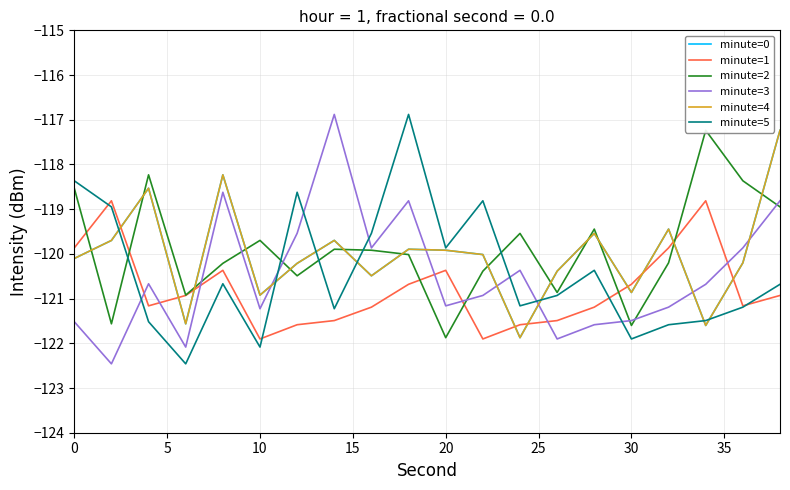

What is the average value of the minute=3 series?

-120.5